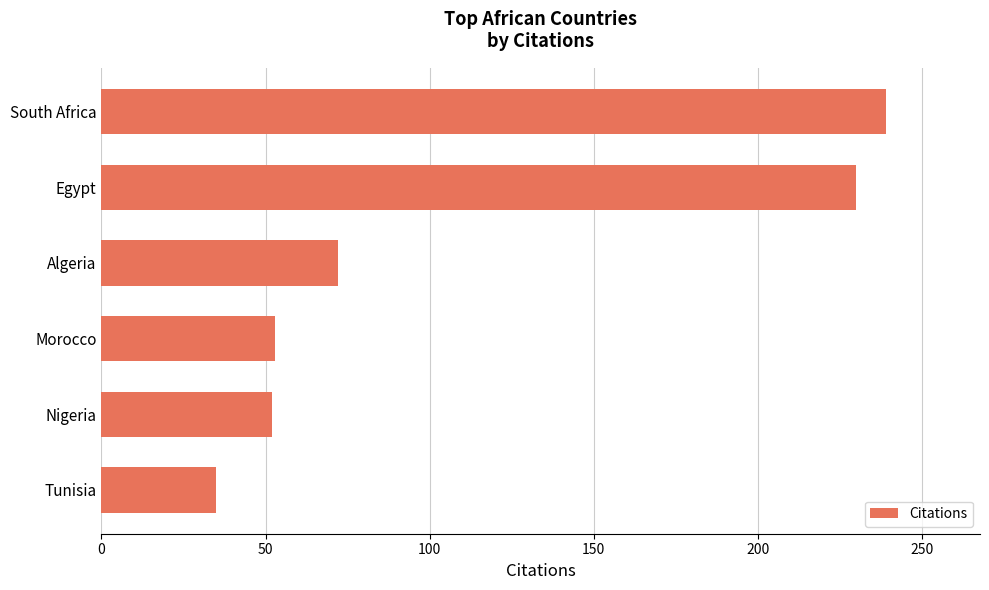

True or false: the data shows 239 at South Africa.

True